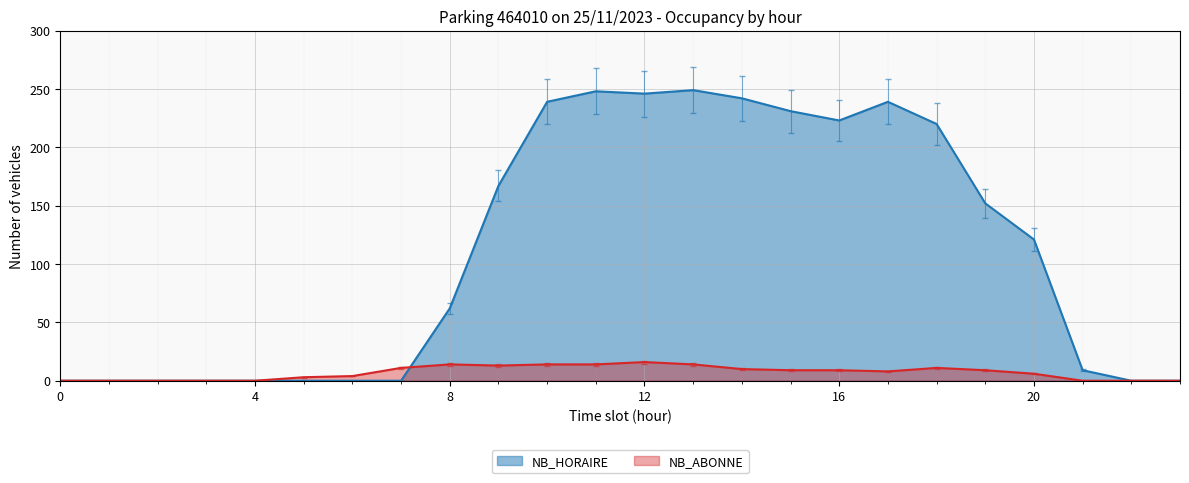

Between which two adjacent categories do NB_ABONNE and NB_HORAIRE first intersect?

7 and 8